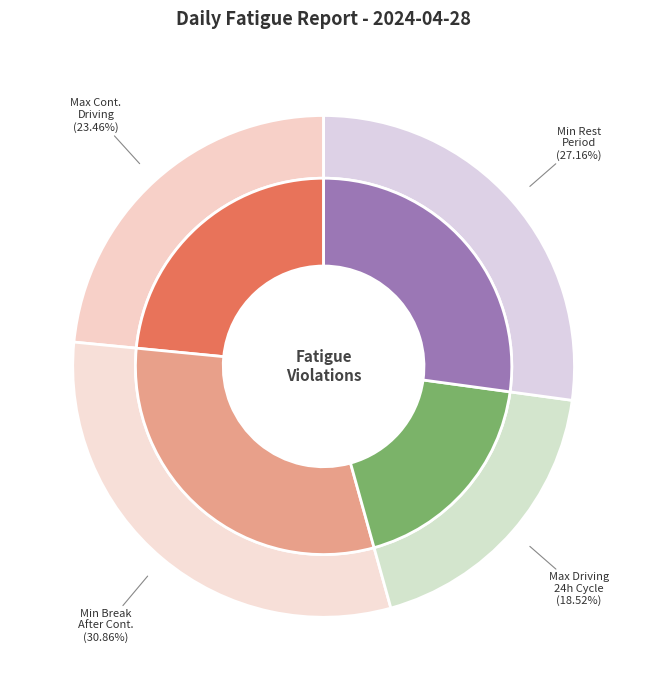

The 38 slice represents 1% of the pie. True or false?

False